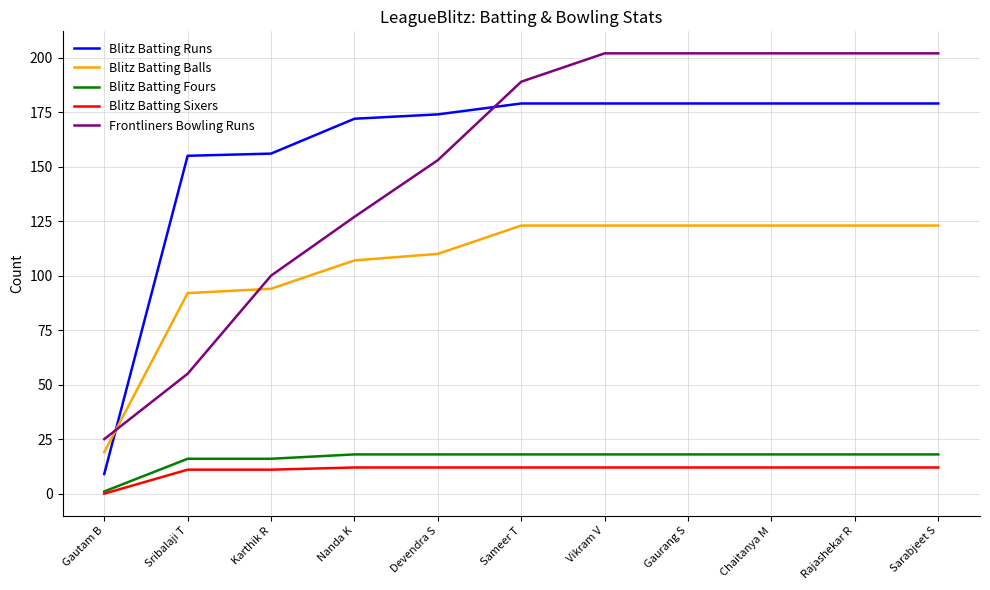

List the series in order of their peak value, highest first.

Frontliners Bowling Runs, Blitz Batting Runs, Blitz Batting Balls, Blitz Batting Fours, Blitz Batting Sixers